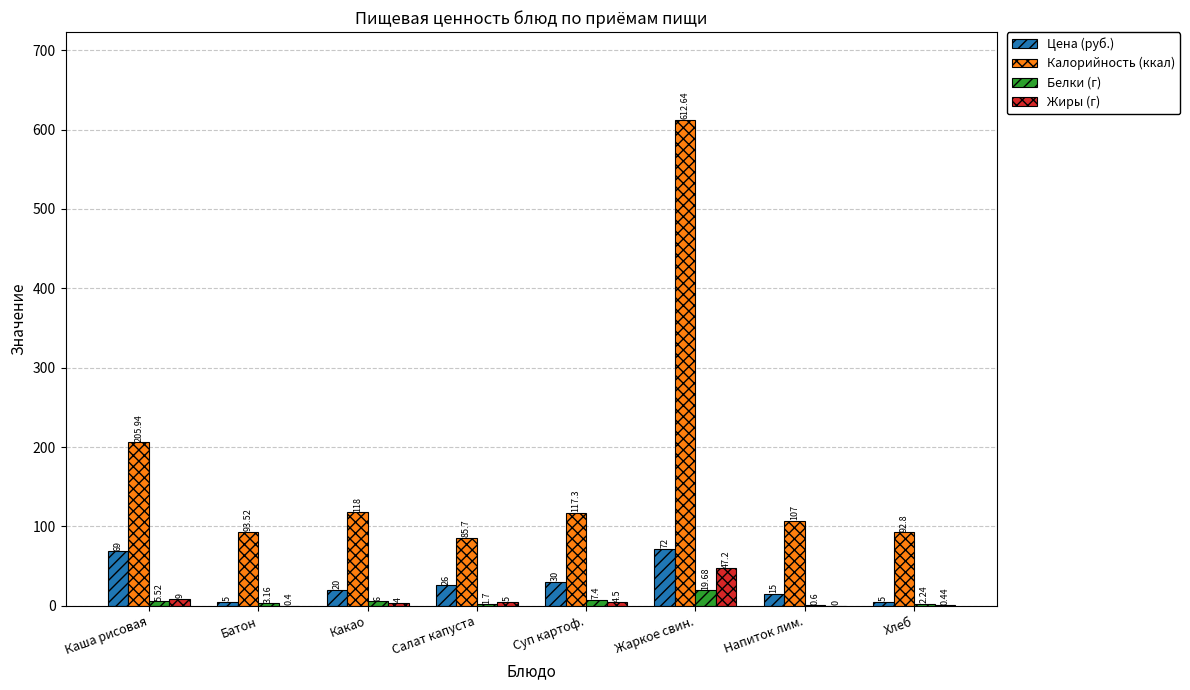

Which series changed the most between Батон and Хлеб?

Белки (г)